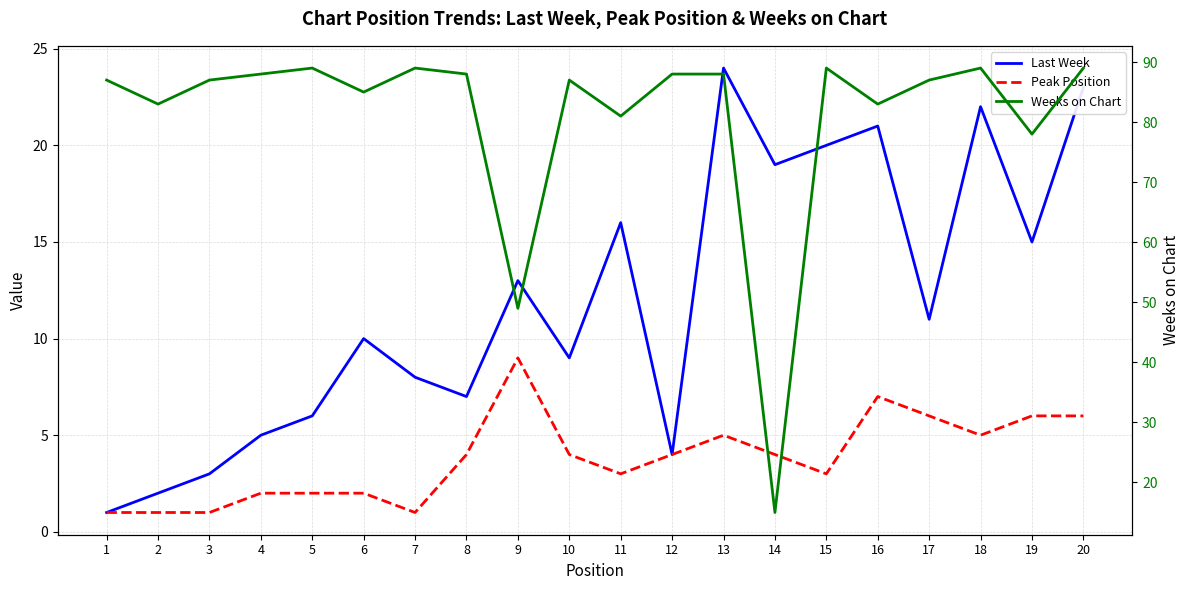

How many lines are shown in the chart?

3